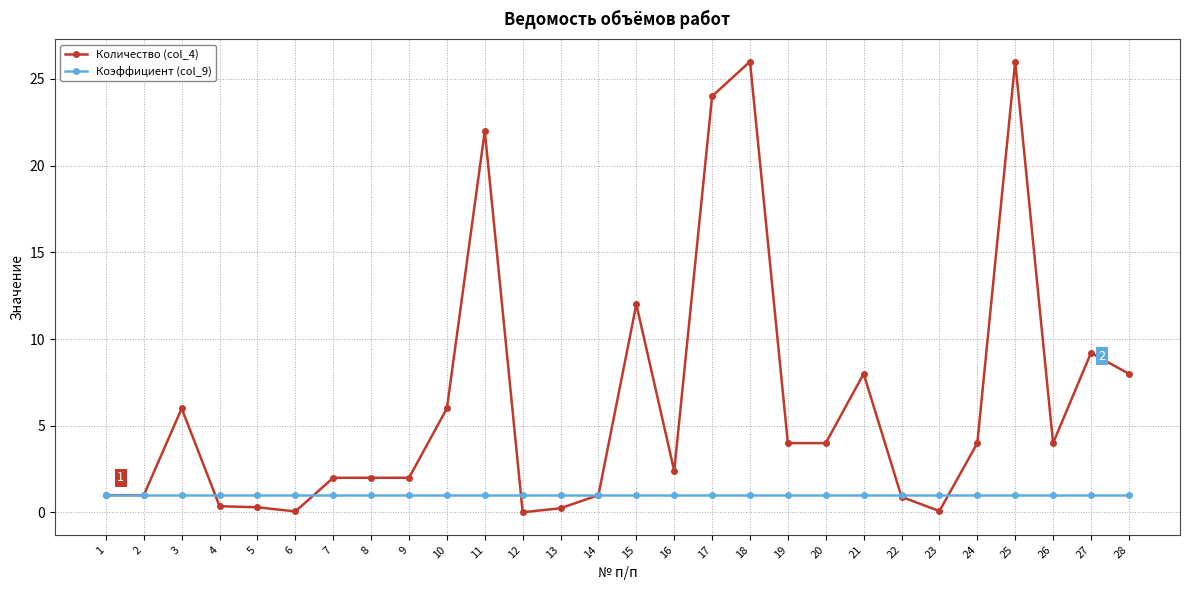

At which label does Количество (col_4) first exceed 4?

3